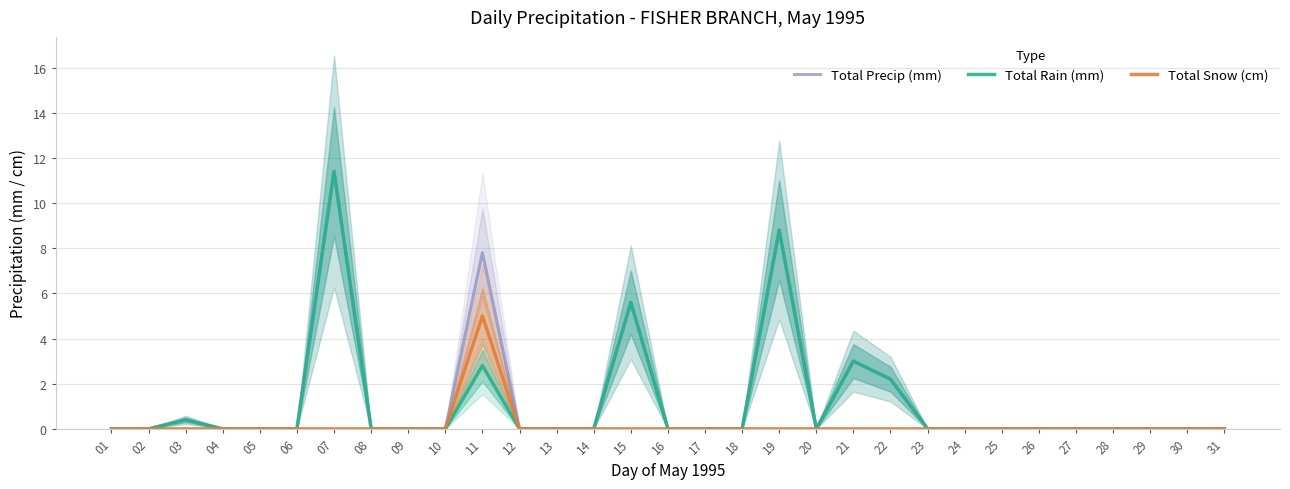

How many data points in Total Precip (mm) are above 0?

7